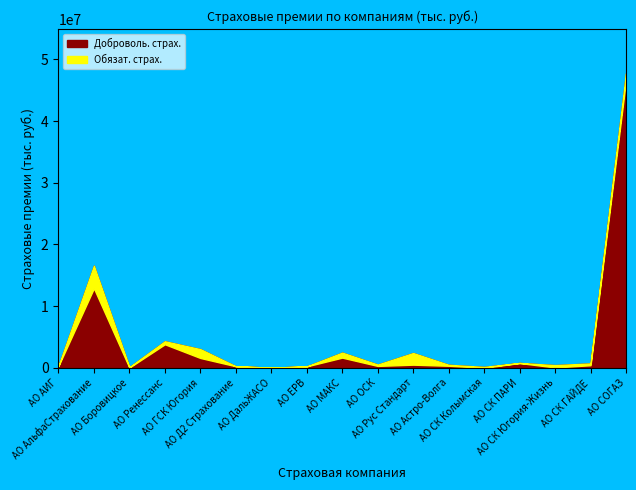

At which label does Всего first exceed 534776?

АО АльфаСтрахование